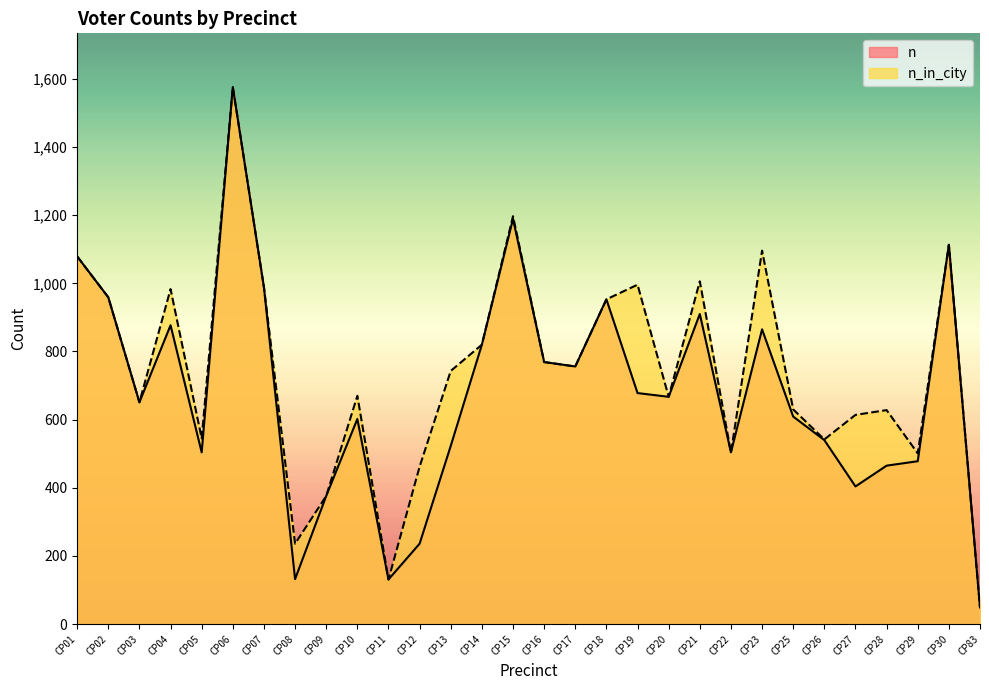

What is the average value of the n_in_city series?

741